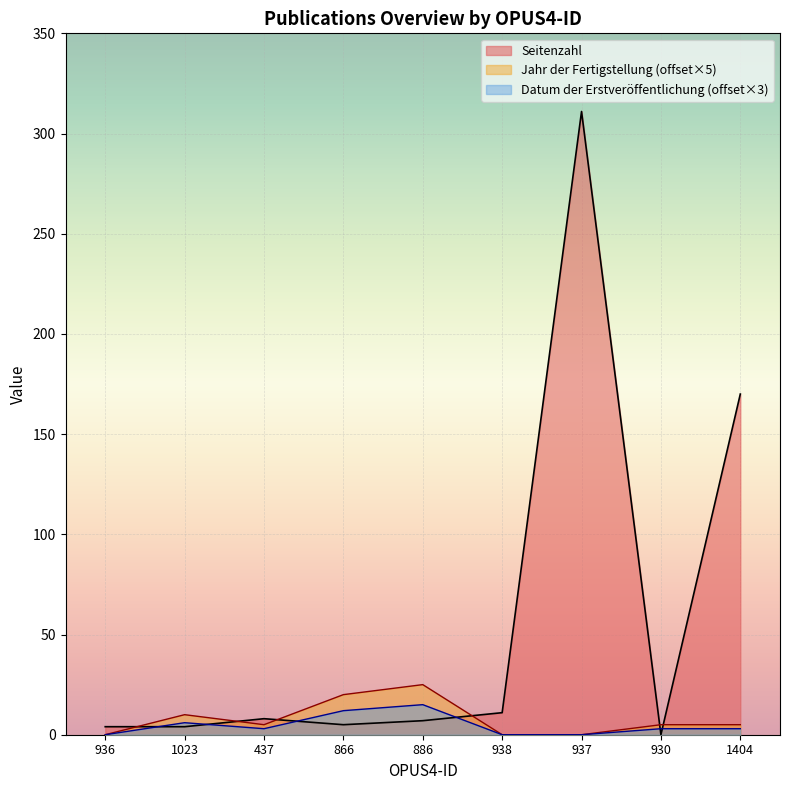

What is the difference between the maximum and minimum values in the Seitenzahl series?

311